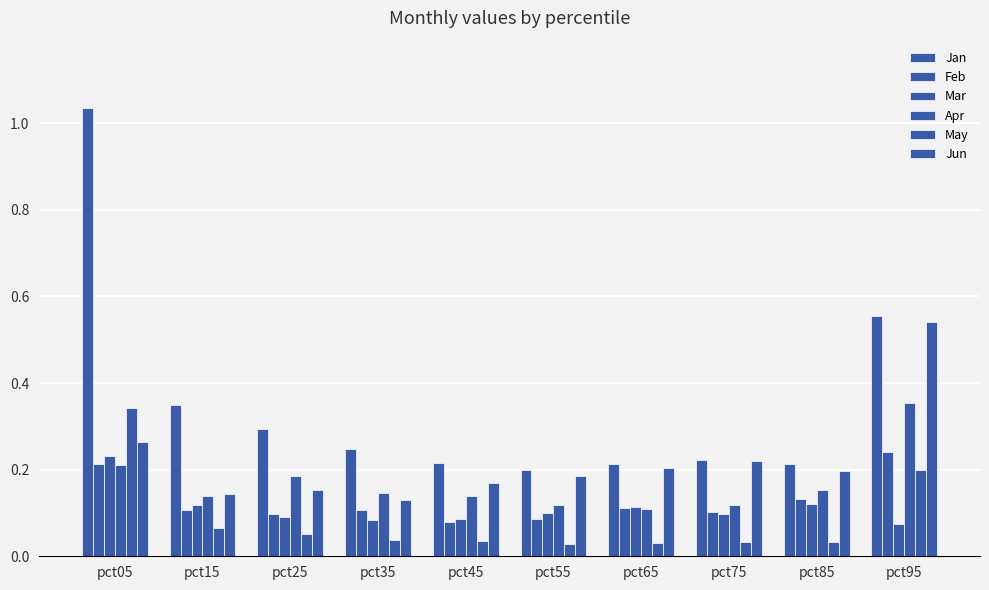

Reading left to right, transcribe all the data shown in this chart.

Jan: 1.0	0.3	0.3	0.2	0.2	0.2	0.2	0.2	0.2	0.6
Feb: 0.2	0.1	0.1	0.1	0.1	0.1	0.1	0.1	0.1	0.2
Mar: 0.2	0.1	0.1	0.1	0.1	0.1	0.1	0.1	0.1	0.1
Apr: 0.2	0.1	0.2	0.1	0.1	0.1	0.1	0.1	0.2	0.4
May: 0.3	0.1	0.1	0.0	0.0	0.0	0.0	0.0	0.0	0.2
Jun: 0.3	0.1	0.2	0.1	0.2	0.2	0.2	0.2	0.2	0.5